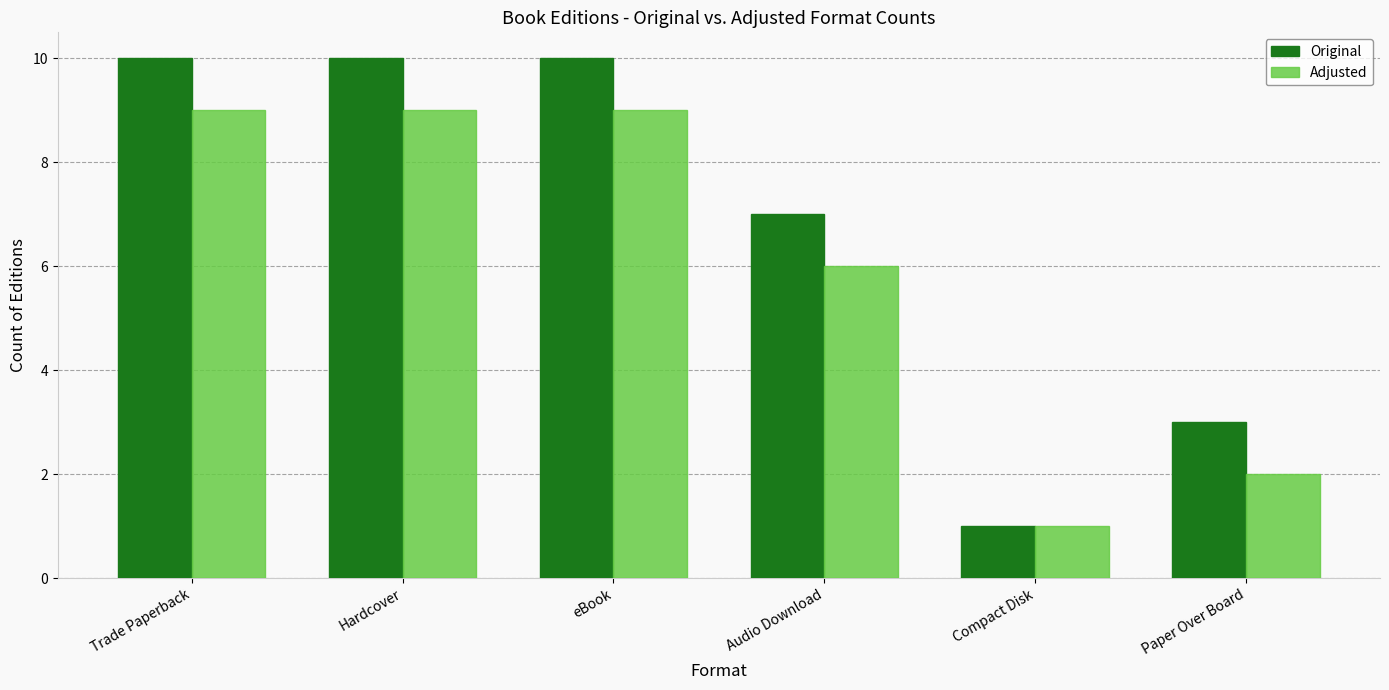

Does the chart contain stacked bars?

No